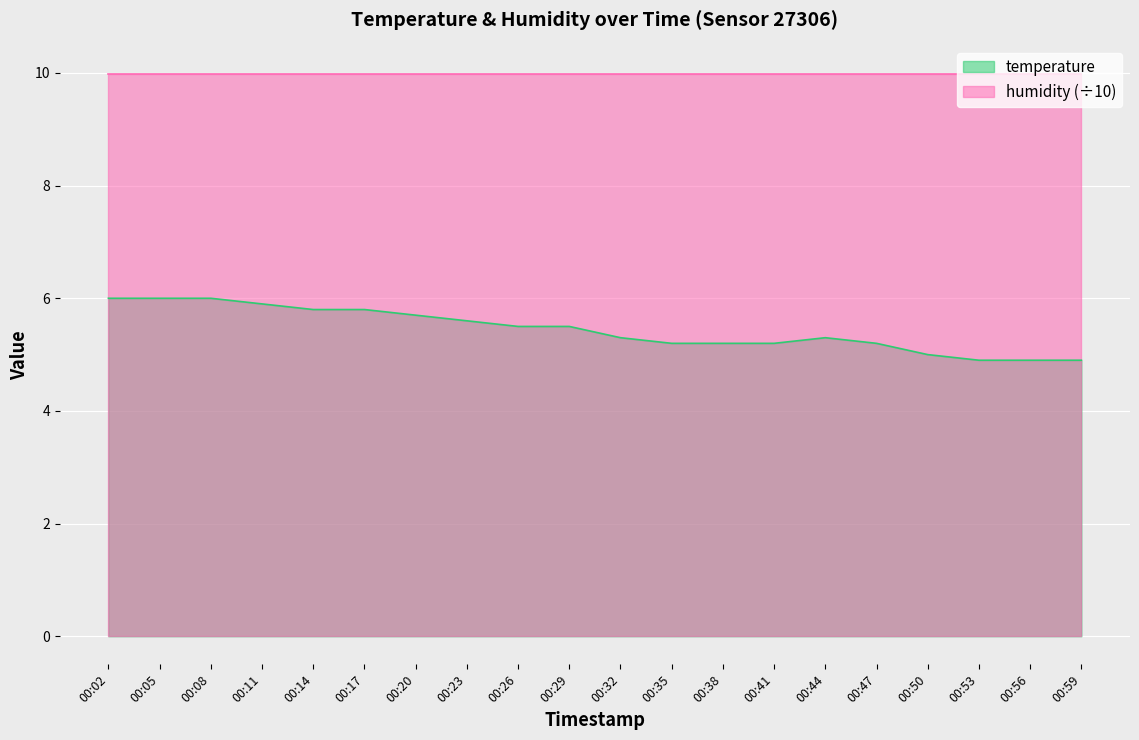

What is the maximum value shown in the chart?

10.0